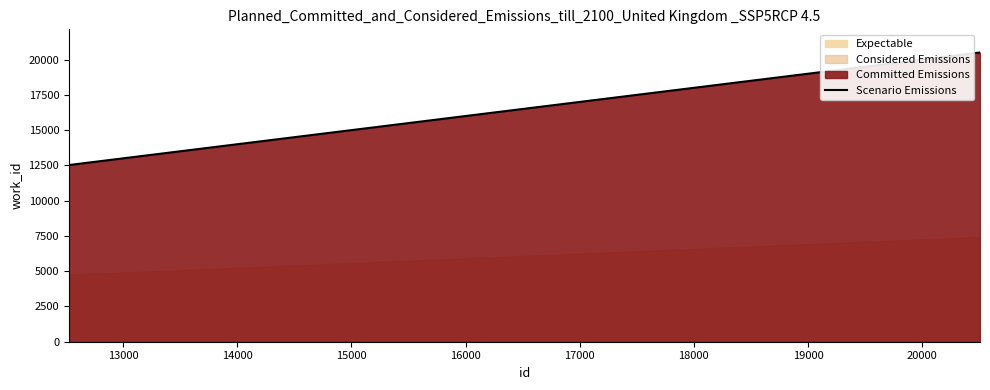

Which has a higher value, 20000 or 15000?

20000